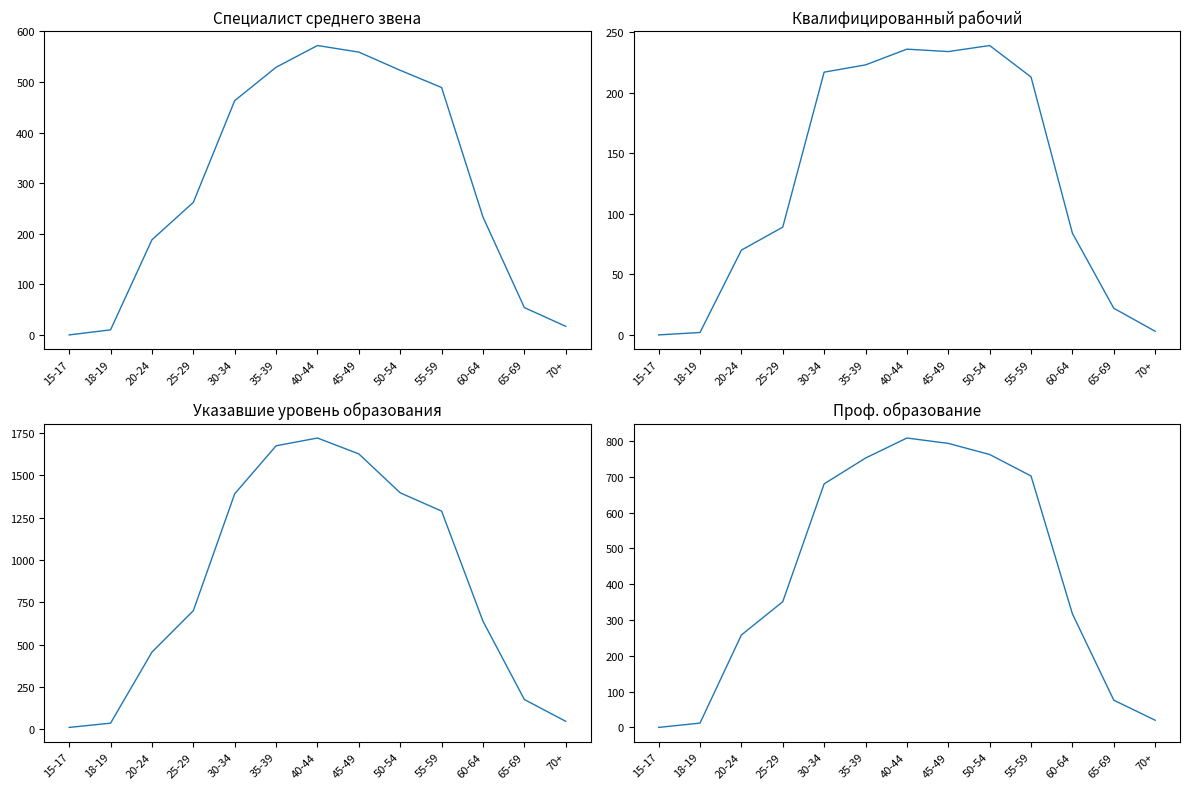

What is the label of the 1st point from the left?

15-17